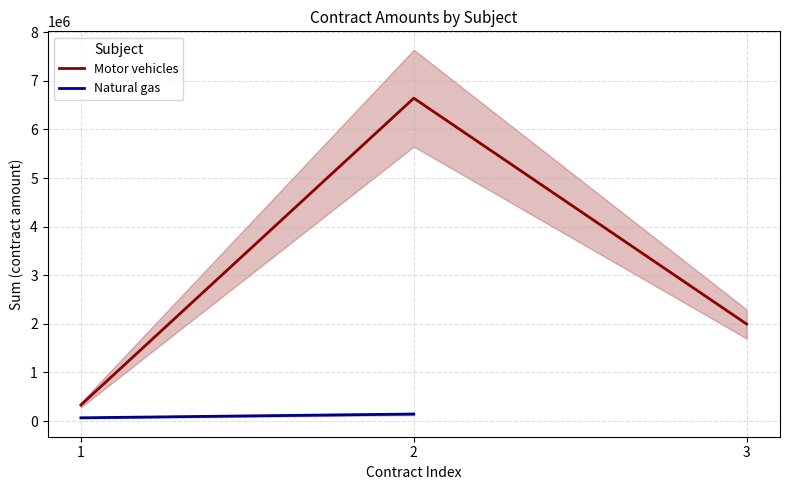

Does the chart display data point markers on the line(s)?

No